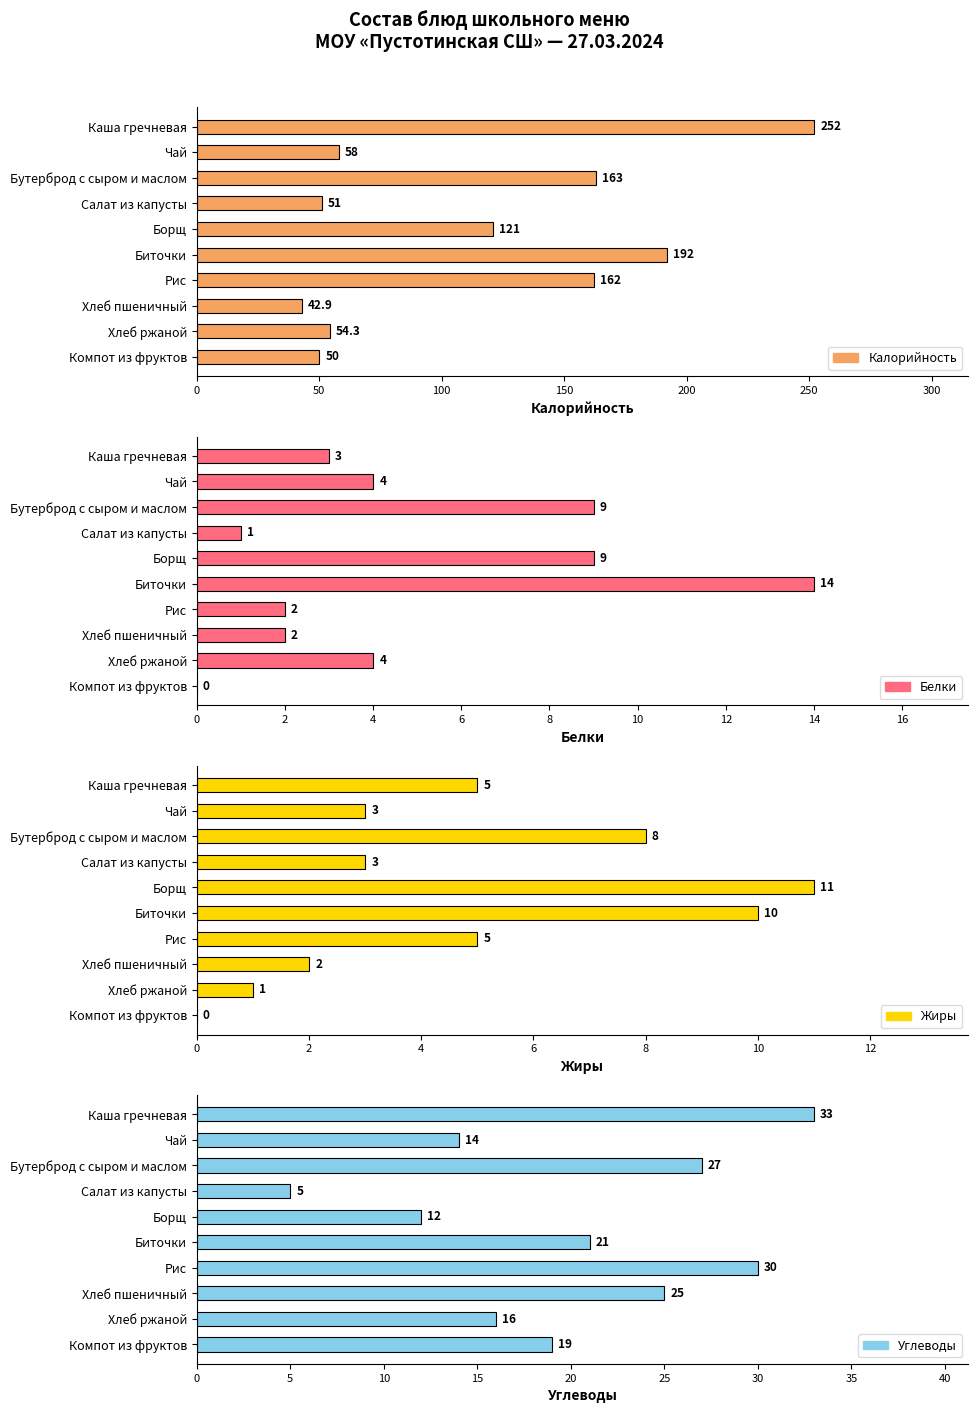

Which series has the widest spread of values?

Калорийность